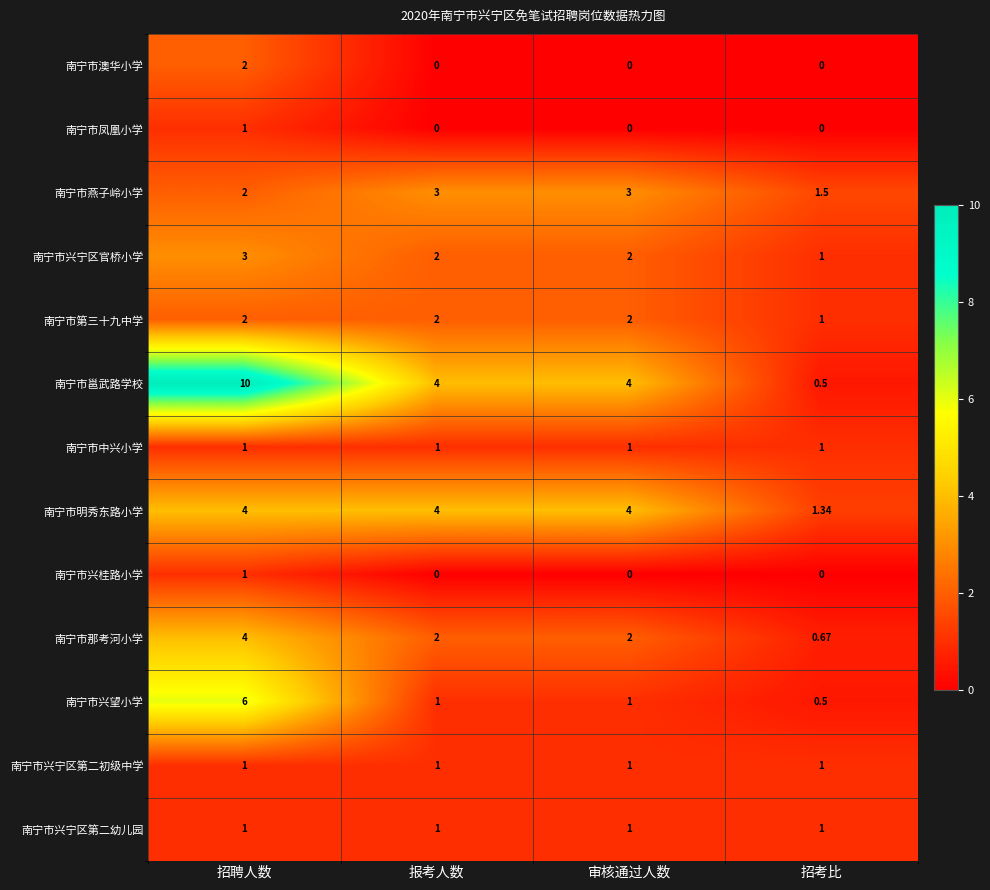

Which series has the largest total across all categories?

南宁市邕武路学校